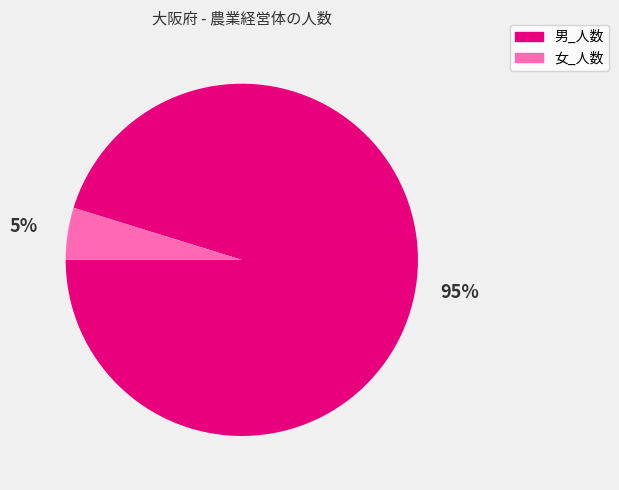

Between 女_人数 and 男_人数, which is larger?

男_人数